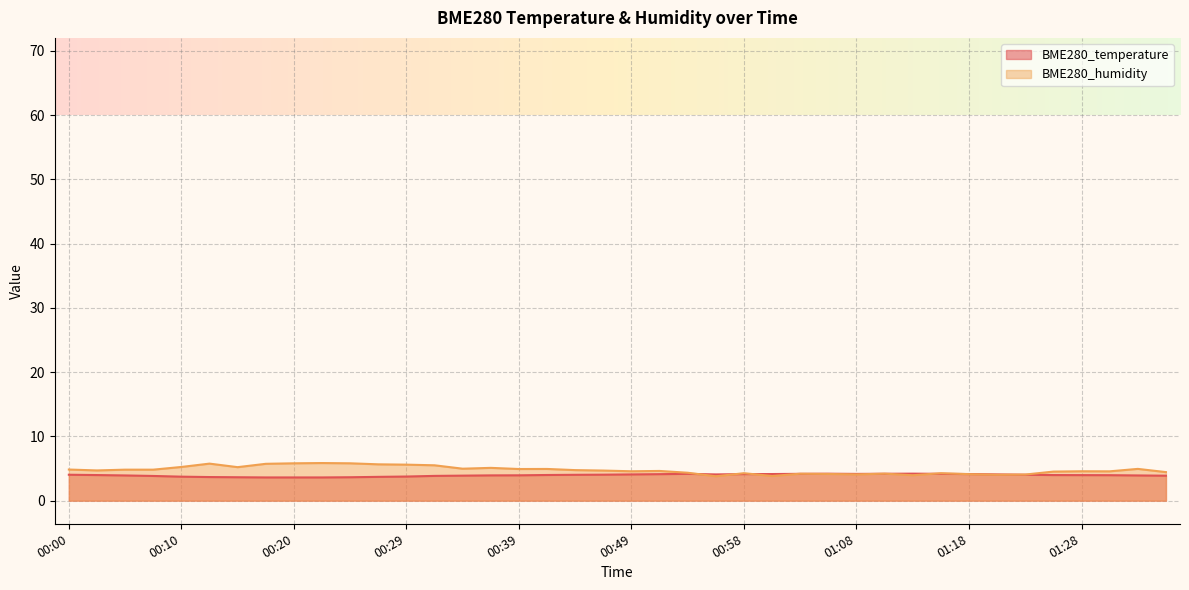

In BME280_humidity, how many points are lower than both neighbors (excluding endpoints)?

11